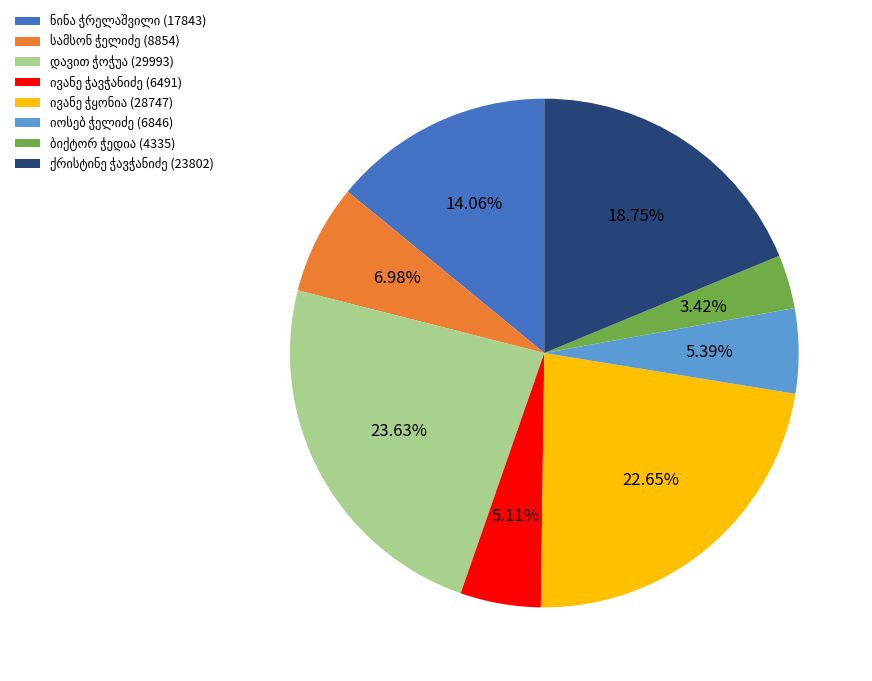

Is there a majority slice in this chart?

No